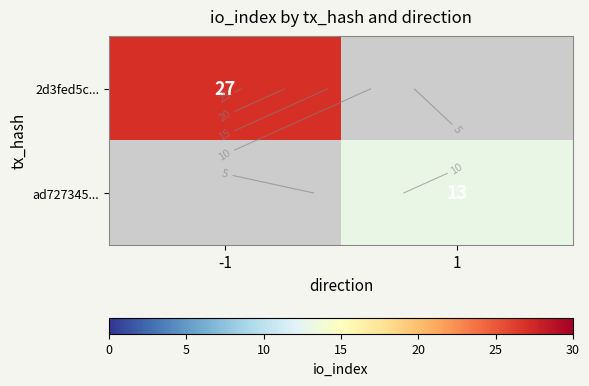

At how many categories does at least one series exceed 24?

1